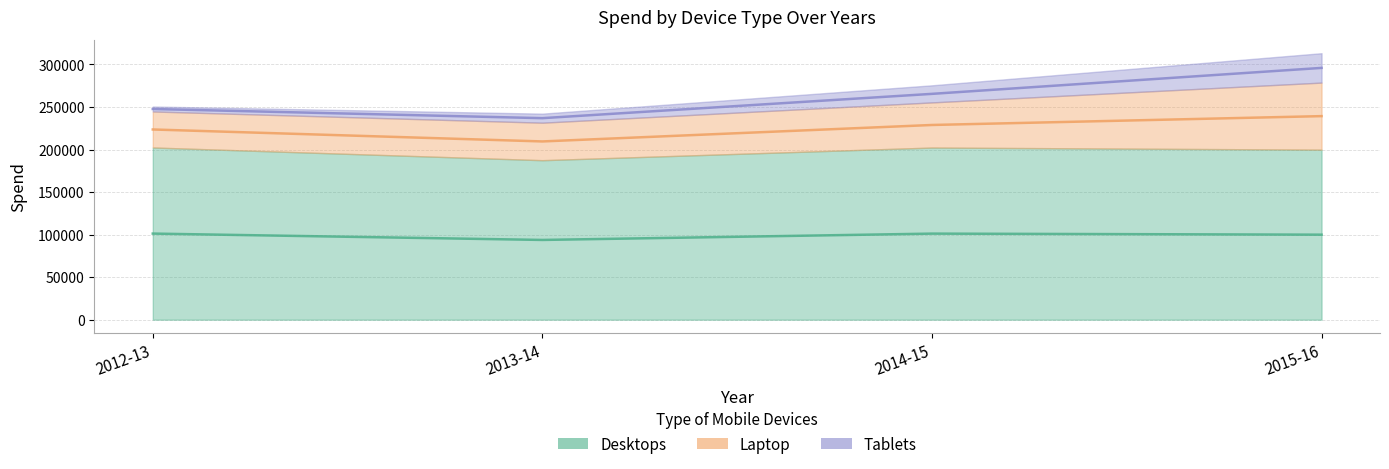

Rank the categories by Desktops value from highest to lowest.

2012-13, 2014-15, 2015-16, 2013-14